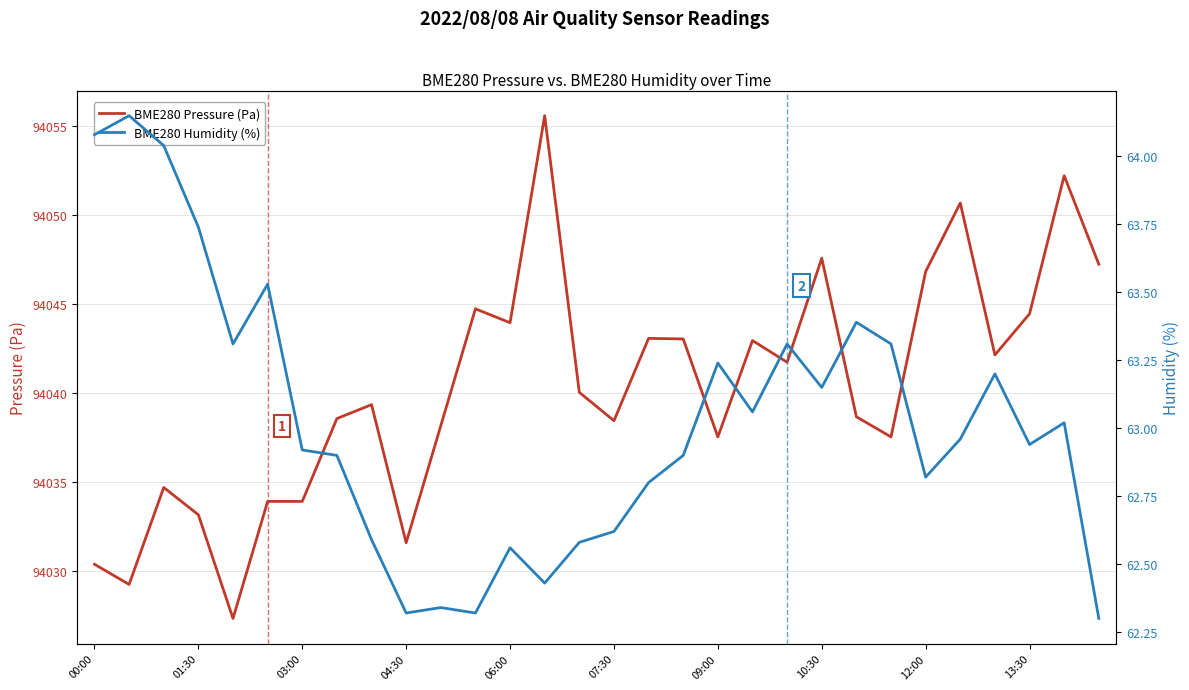

The BME280 Pressure (Pa) series shows 157131.8 at 14. True or false?

False